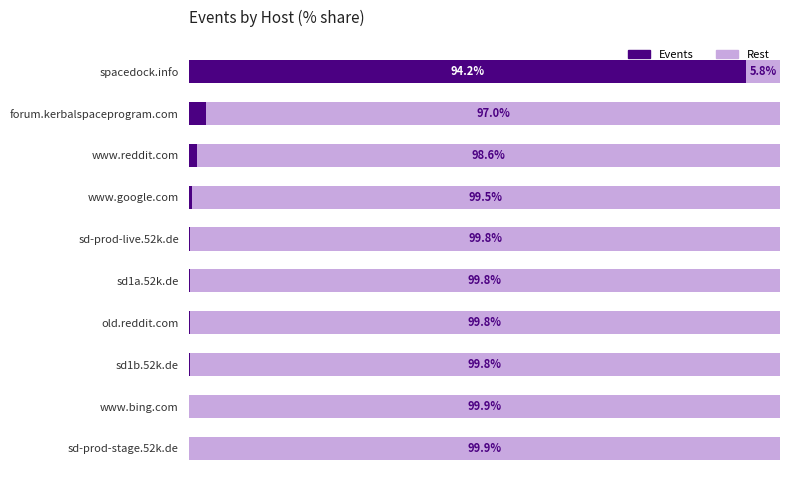

Which category has the highest value in the Events series?

spacedock.info